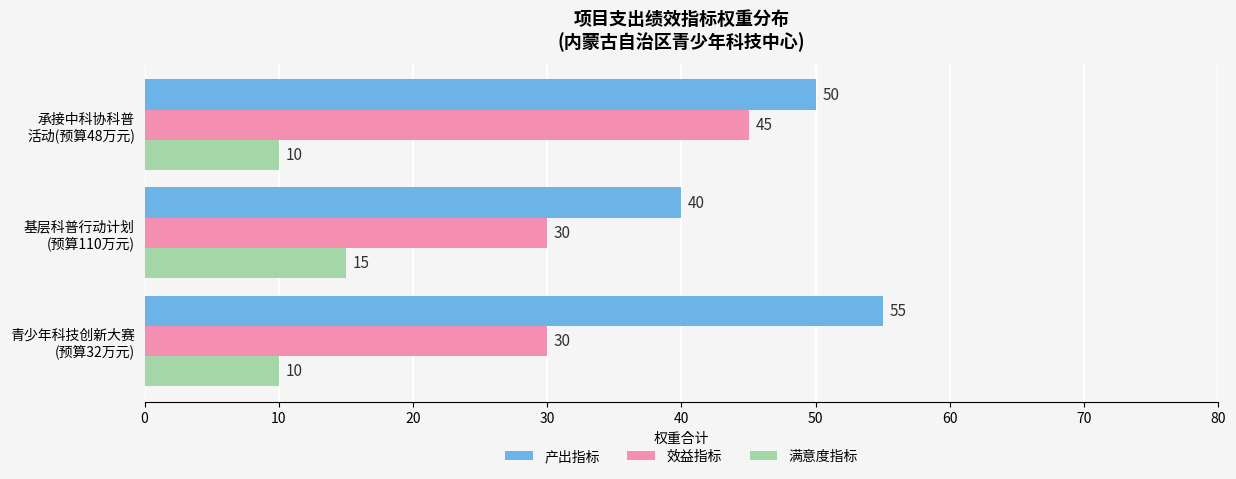

Count the 效益指标 values in the range 30 to 45.

3